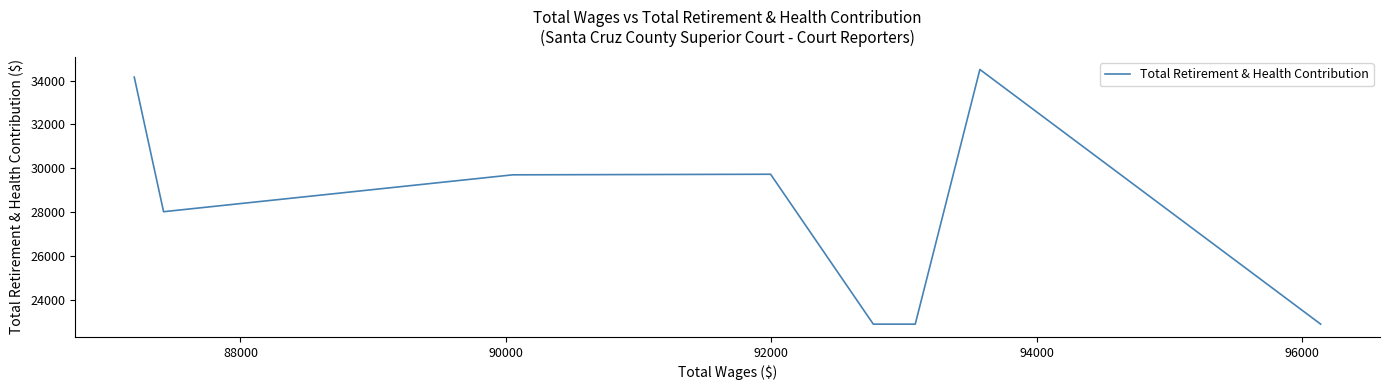

Does the chart have visible grid lines?

No